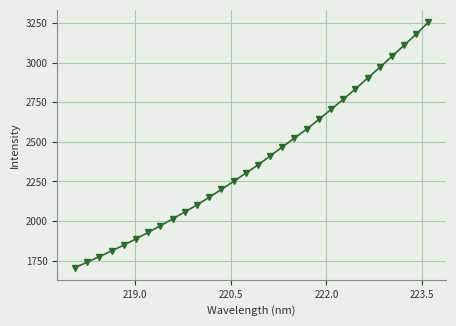

What is the sum of all values?

71475.5